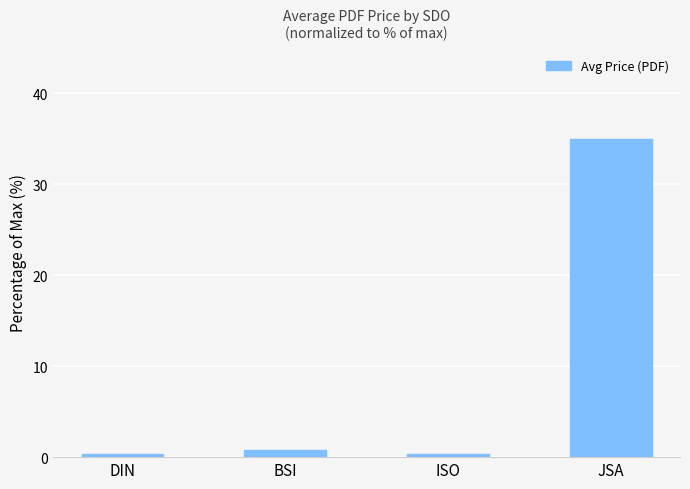

What is the difference between the maximum and minimum values?

34.7